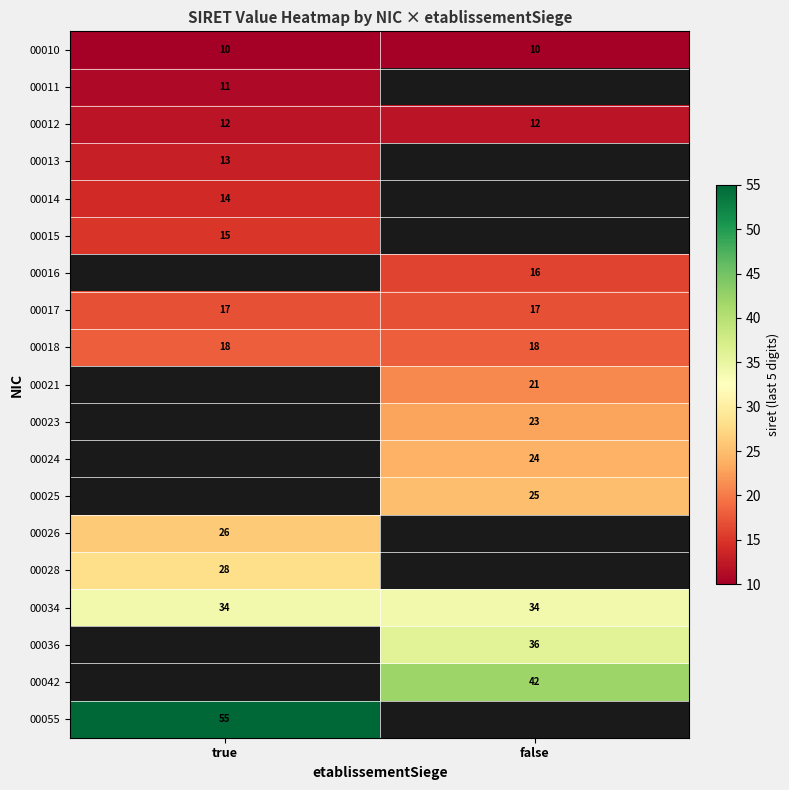

Count the number of data series in this chart.

19